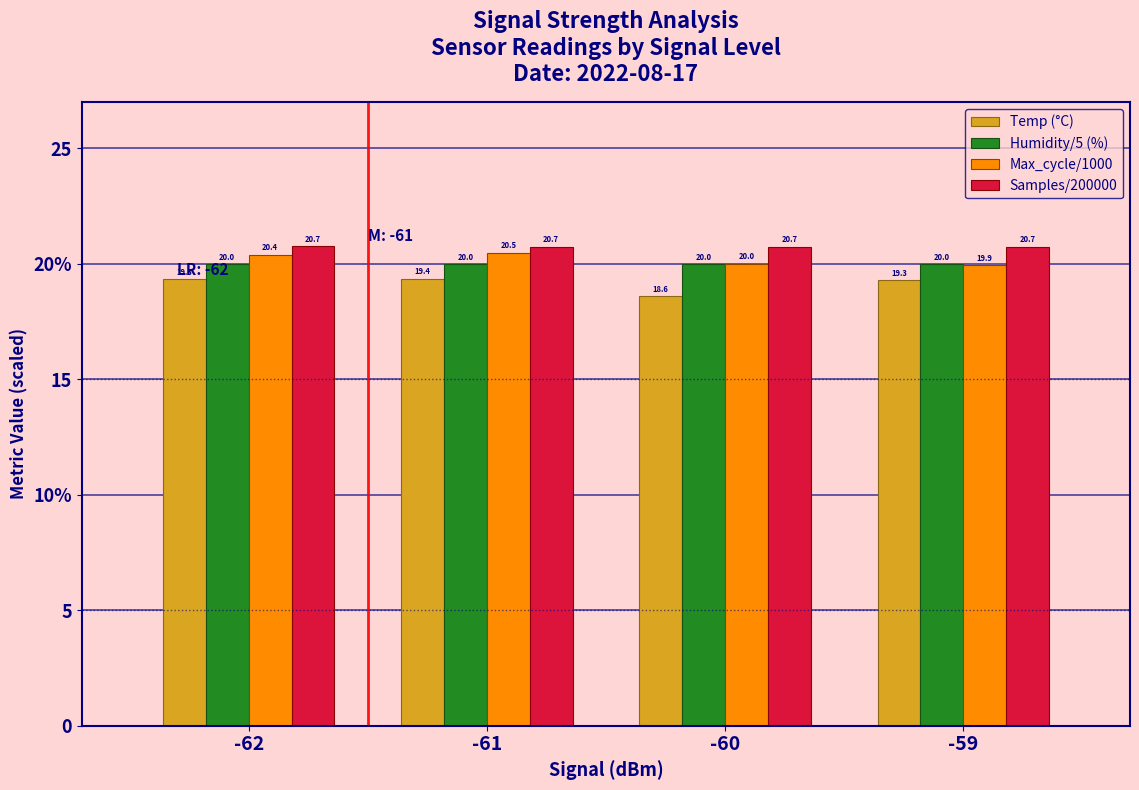

What is the approximate value of Temp (°C) at -61?

19.4